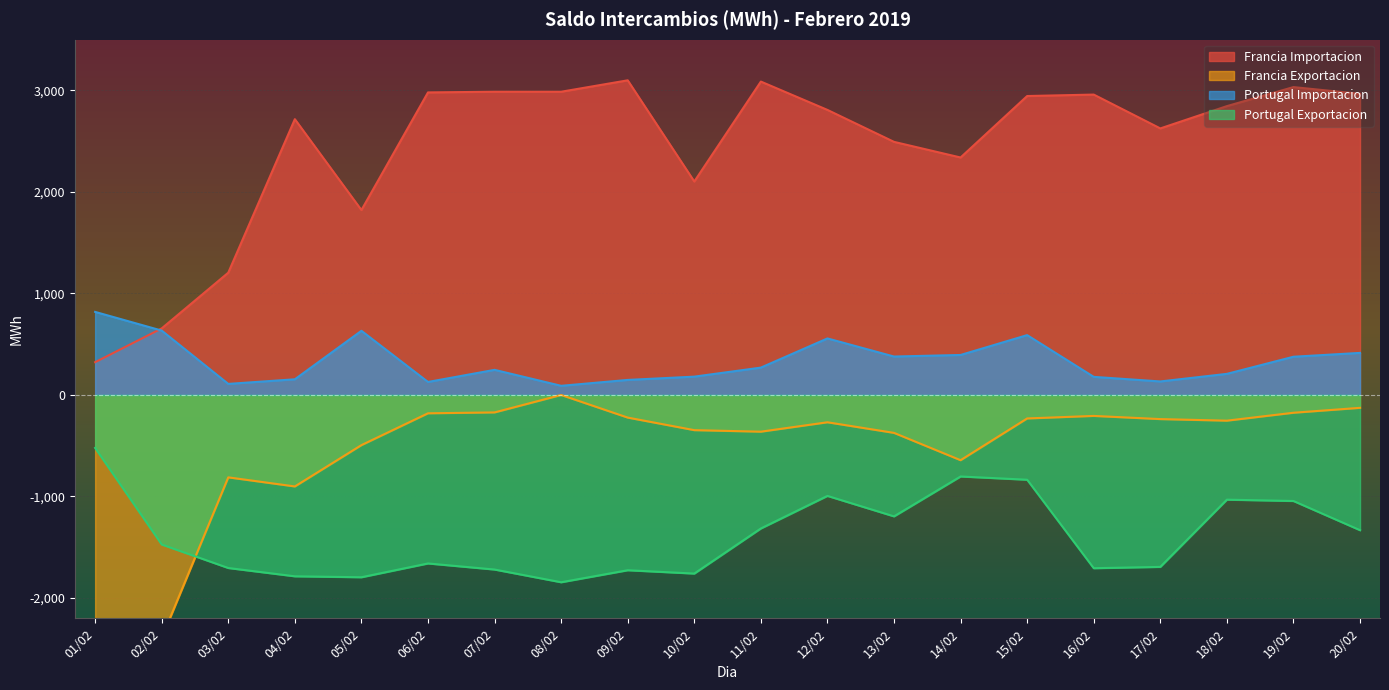

What is the sum of all Portugal Importacion values?

6644.2